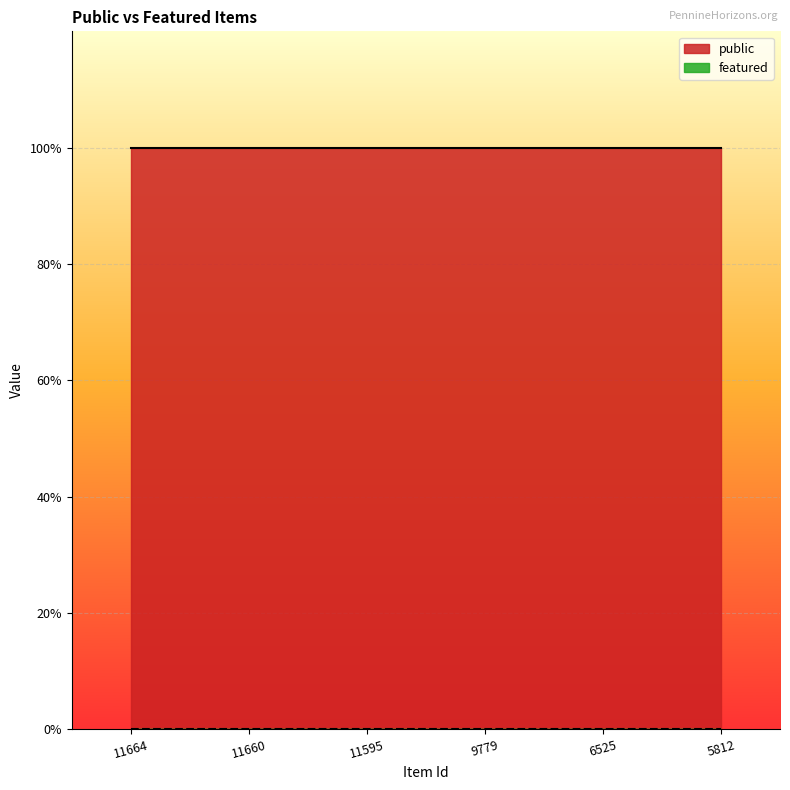

Which series has the largest range (max minus min)?

public